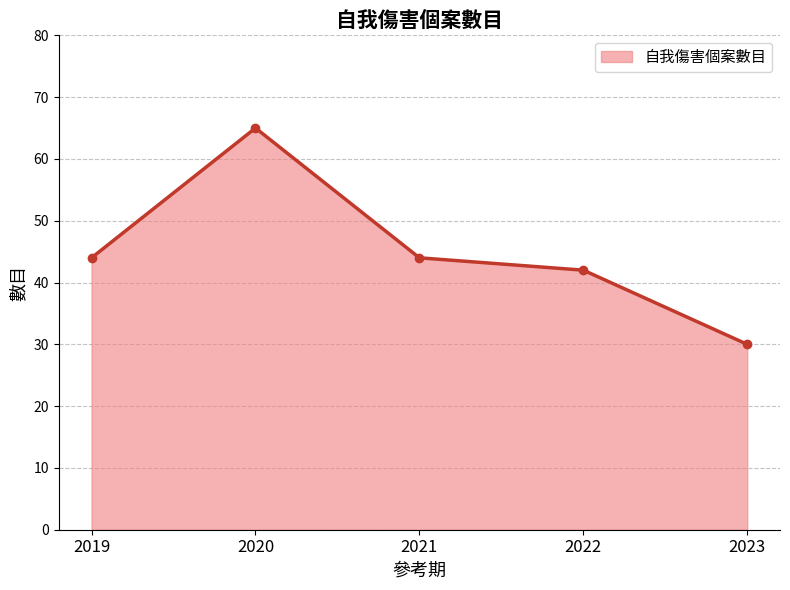

How many lines are shown in the chart?

1